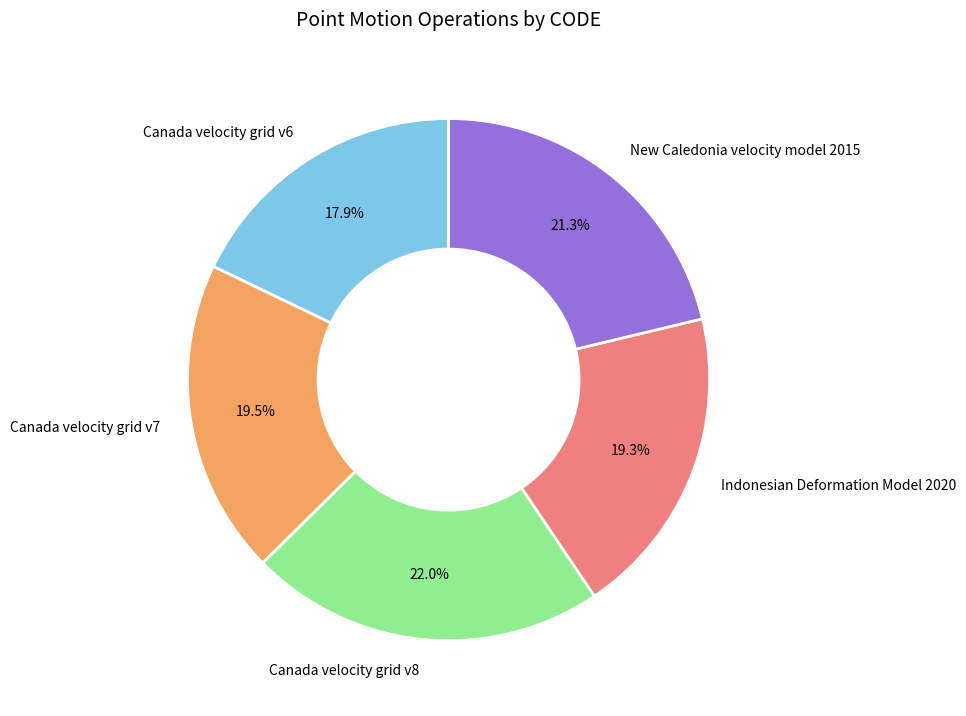

Does any single category account for the majority?

No